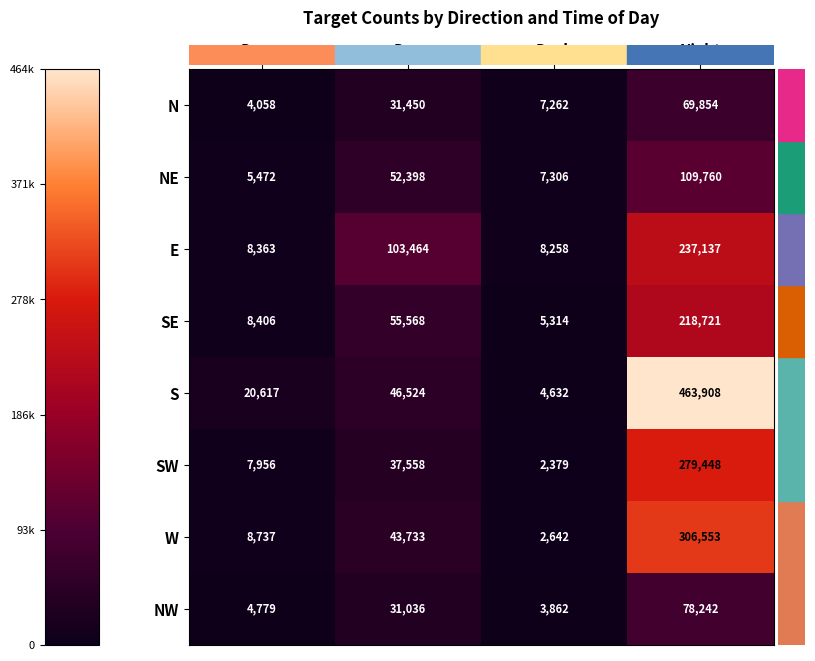

What is the highest value of the S series?

463908